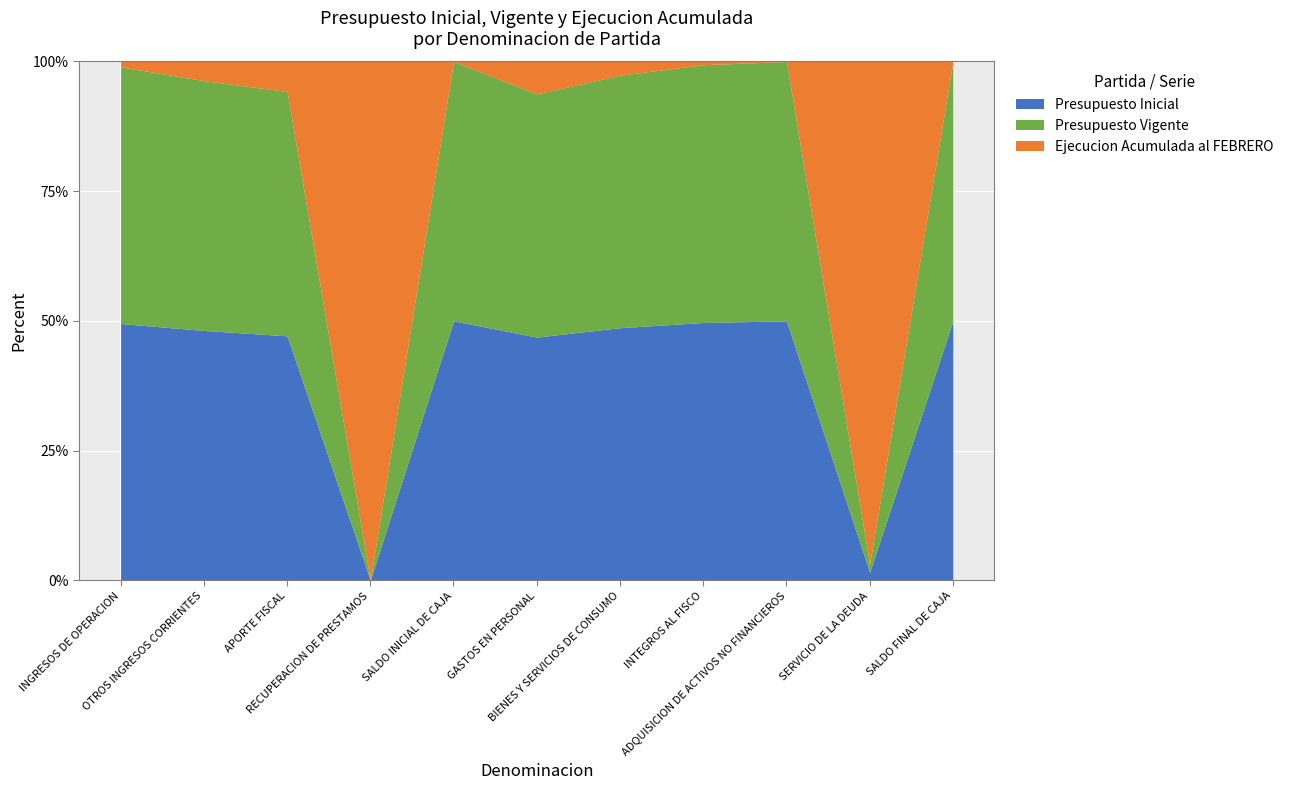

The value of Presupuesto Inicial at GASTOS EN PERSONAL is 770267. True or false?

False